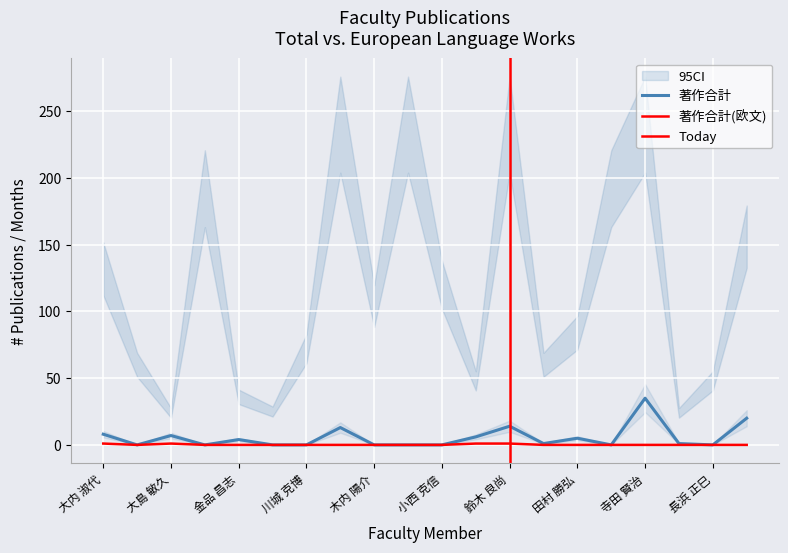

True or false: 著作合計(欧文) and 著作合計 cross at least once.

False